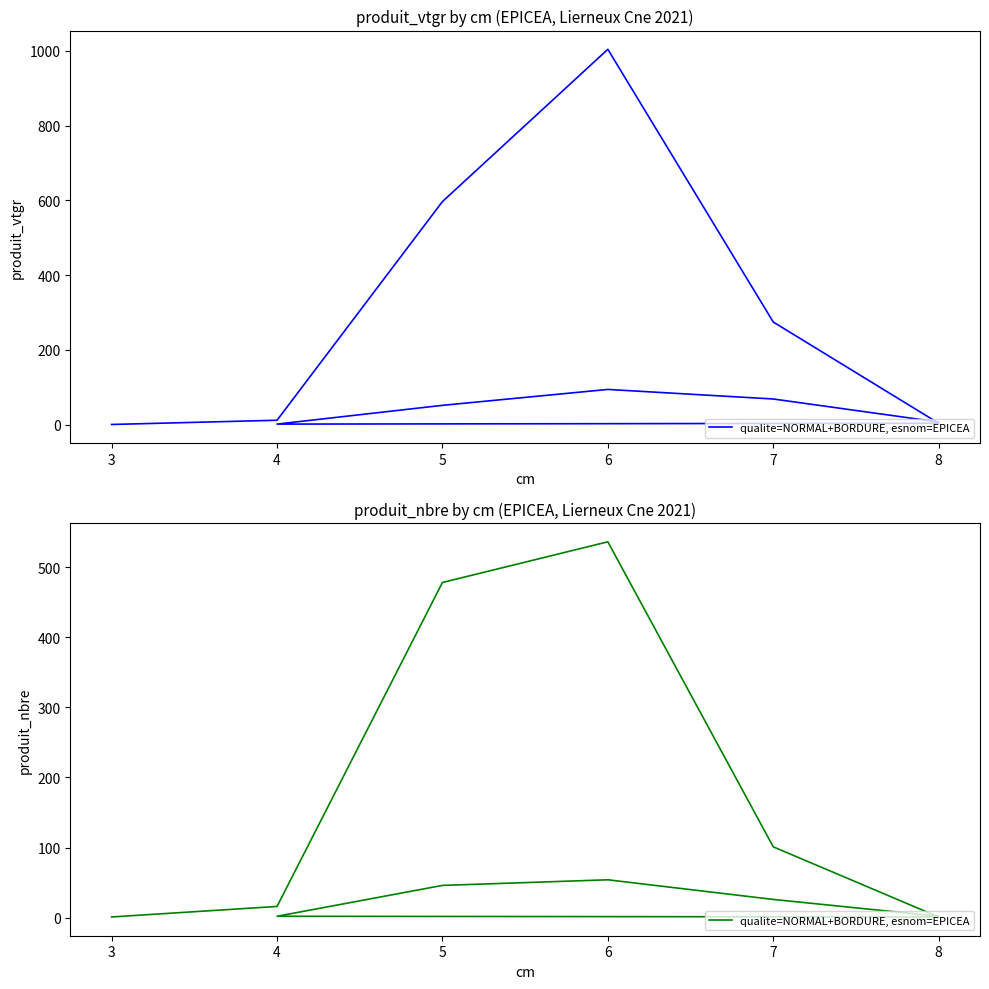

Reading left to right, extract all data points from this chart.

1	16	478	536	101	1	2	46	54	26	2